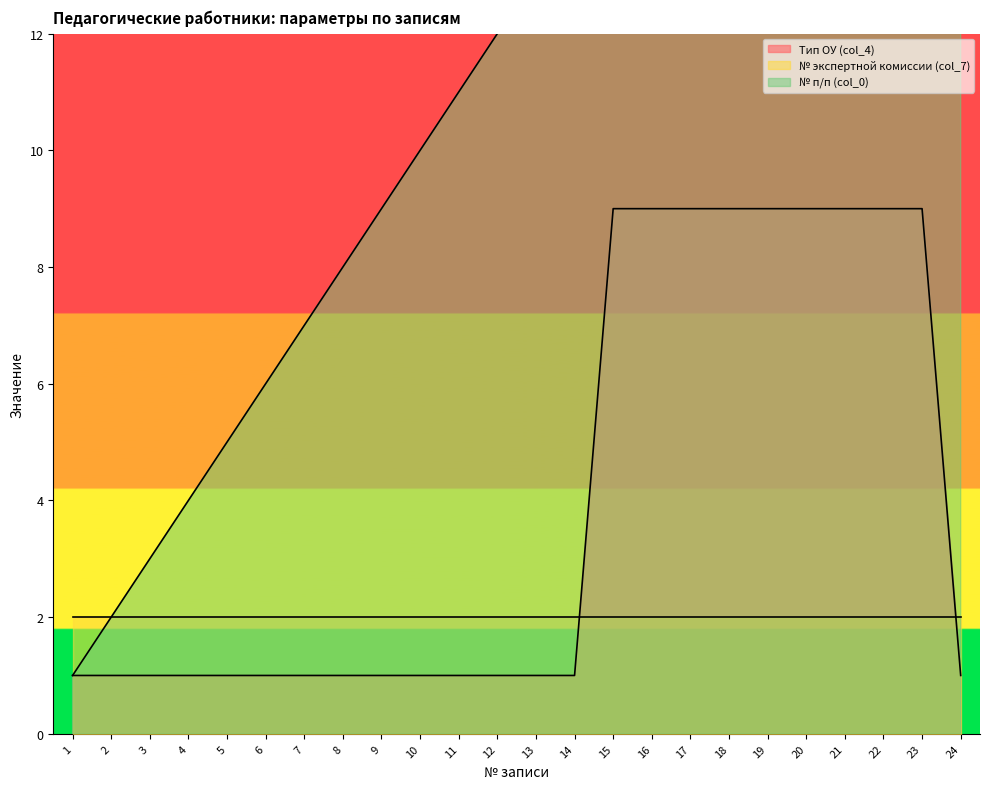

True or false: № п/п (col_0) and Тип ОУ (col_4) cross at least once.

False